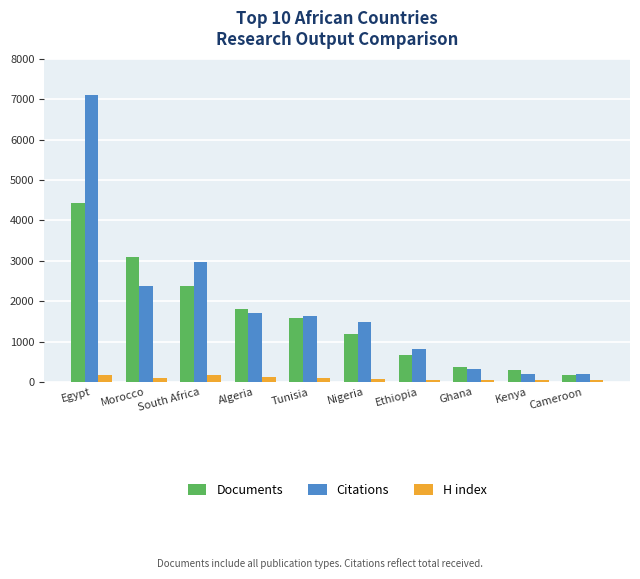

Which series has the largest total across all categories?

Citations